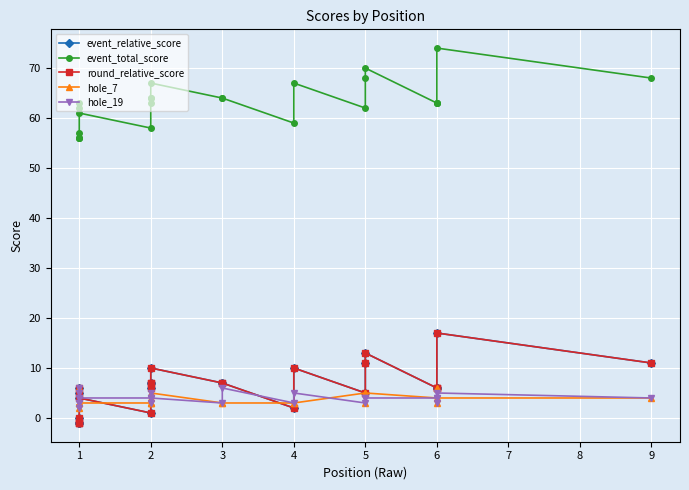

True or false: event_relative_score and round_relative_score intersect in this chart.

False